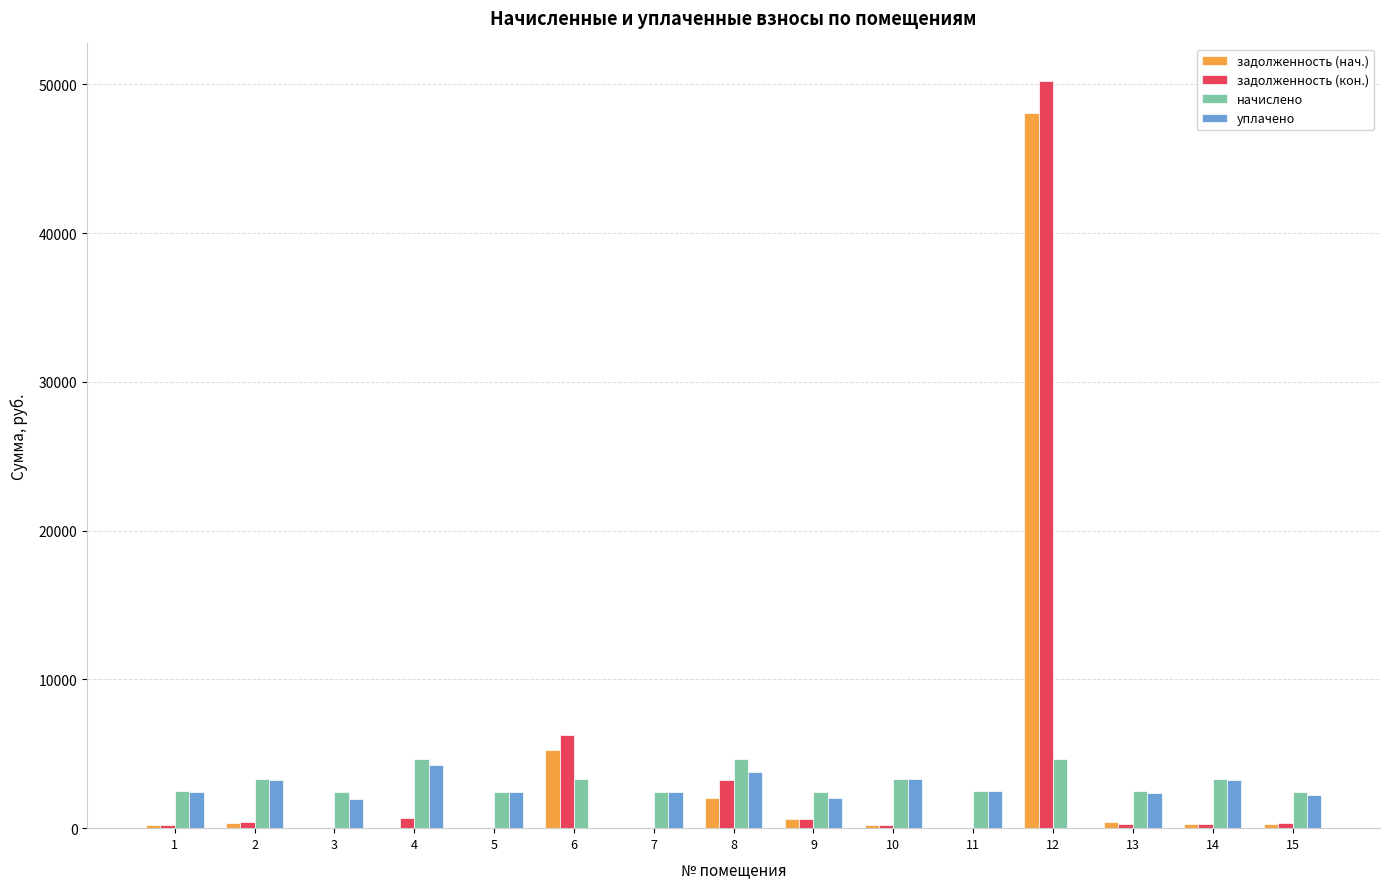

How many distinct data groups are displayed?

4